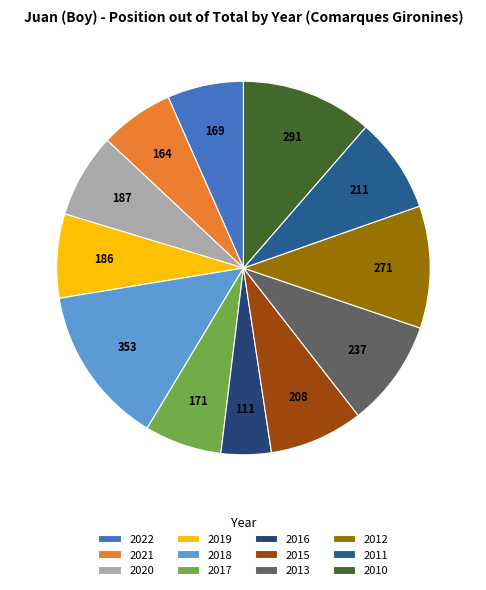

Which category has the biggest portion of the pie?

2018